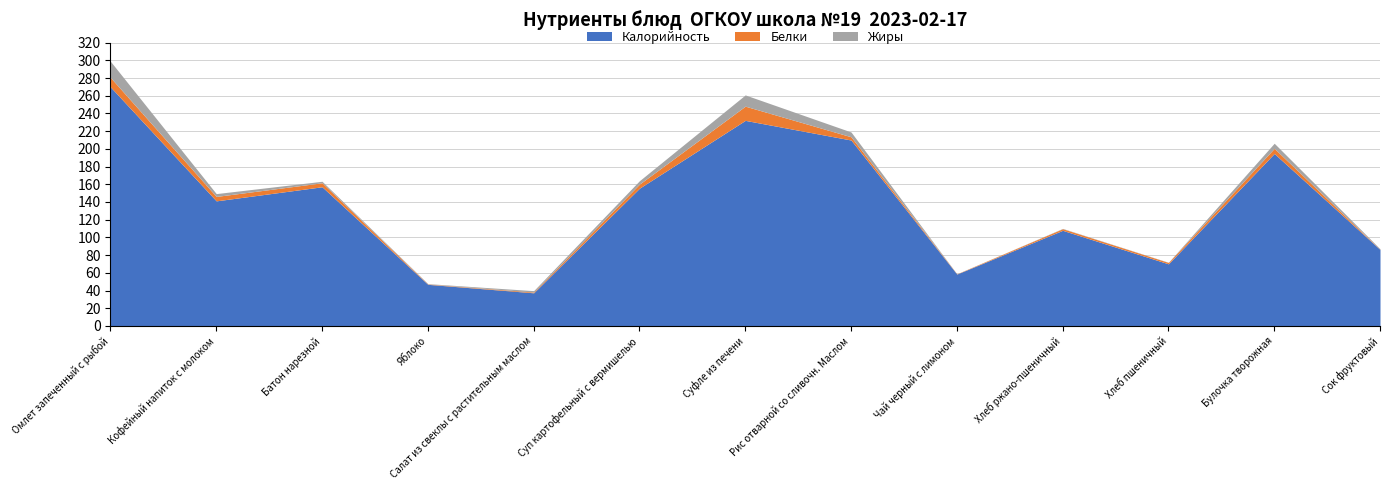

In Белки, how many points are higher than both neighbors (excluding endpoints)?

3